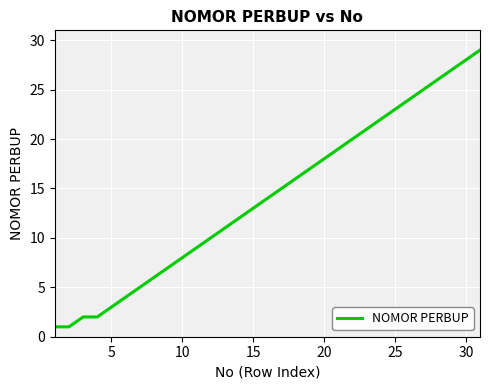

What is the greatest value displayed?

29